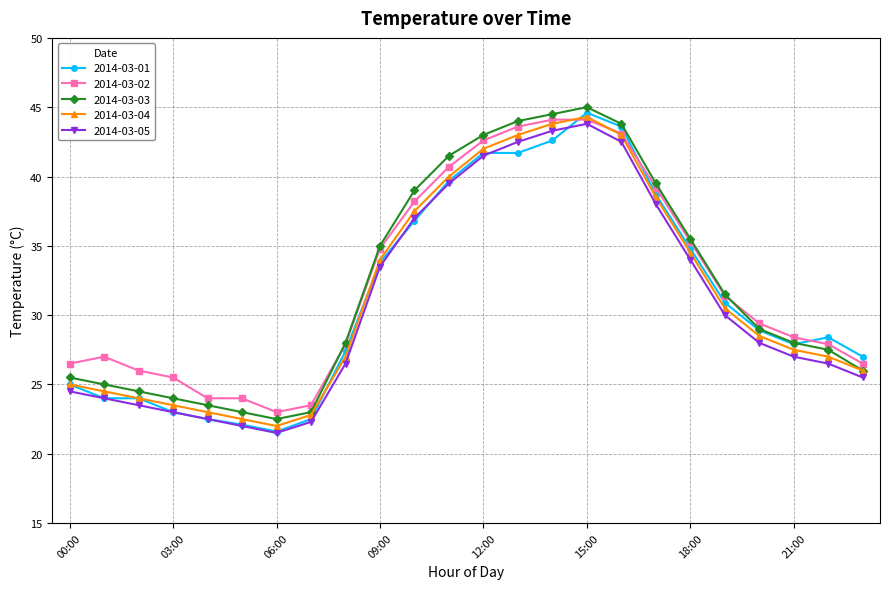

What are all the series names shown in the legend?

2014-03-01, 2014-03-02, 2014-03-03, 2014-03-04, 2014-03-05